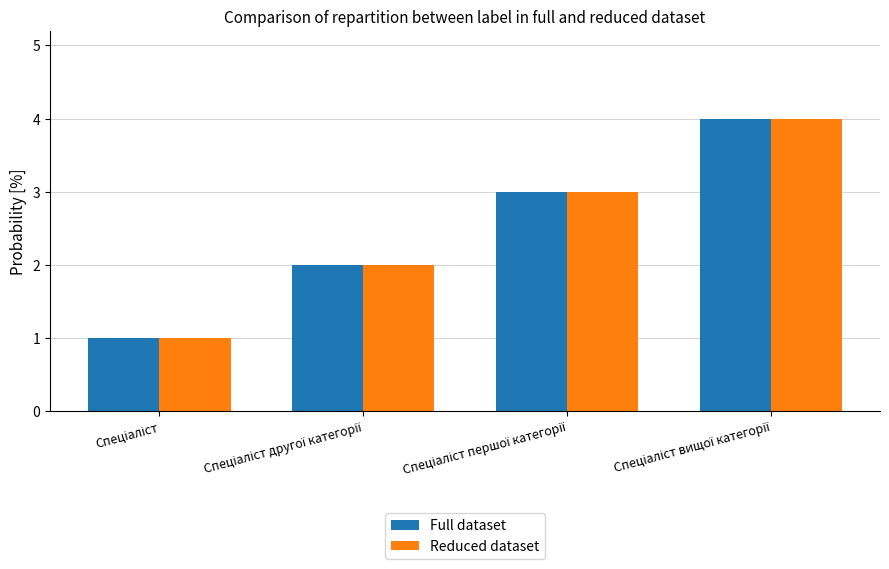

What is the highest value of the Full dataset series?

4